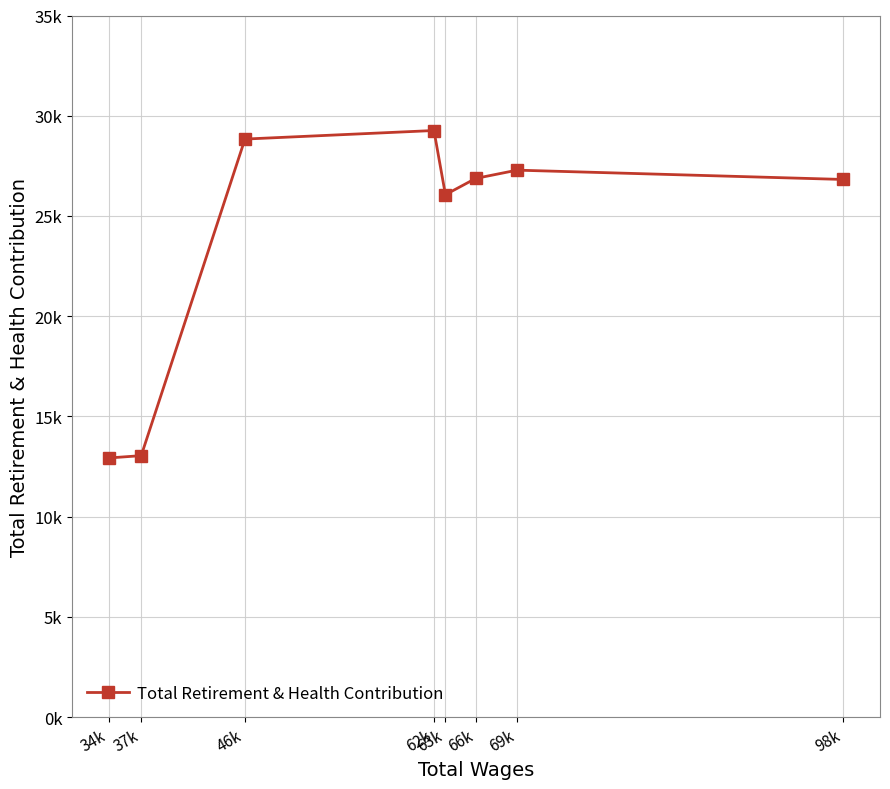

At which label is the value closest to 21098?

63k